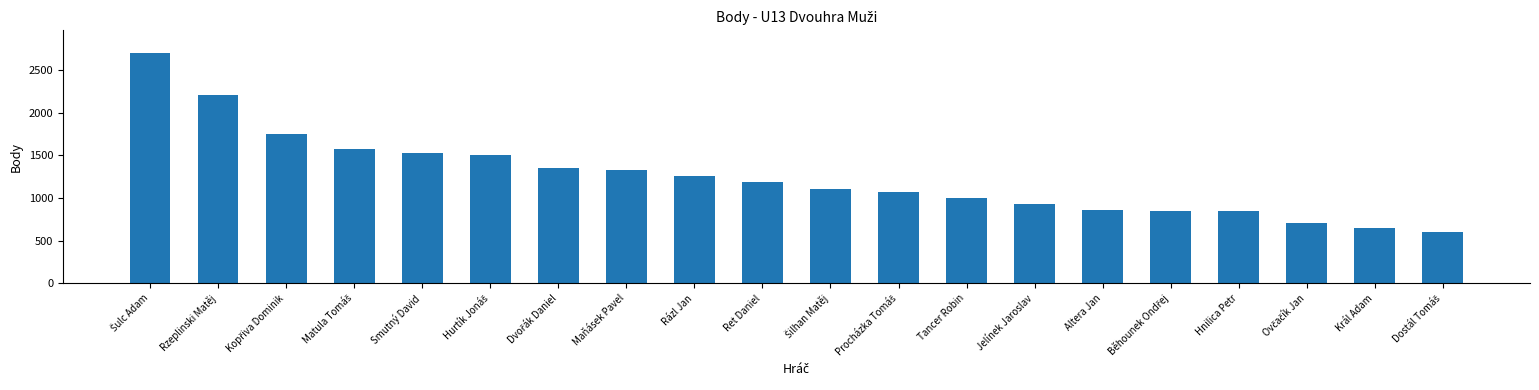

What is the value of the 3rd bar from the left?

1756